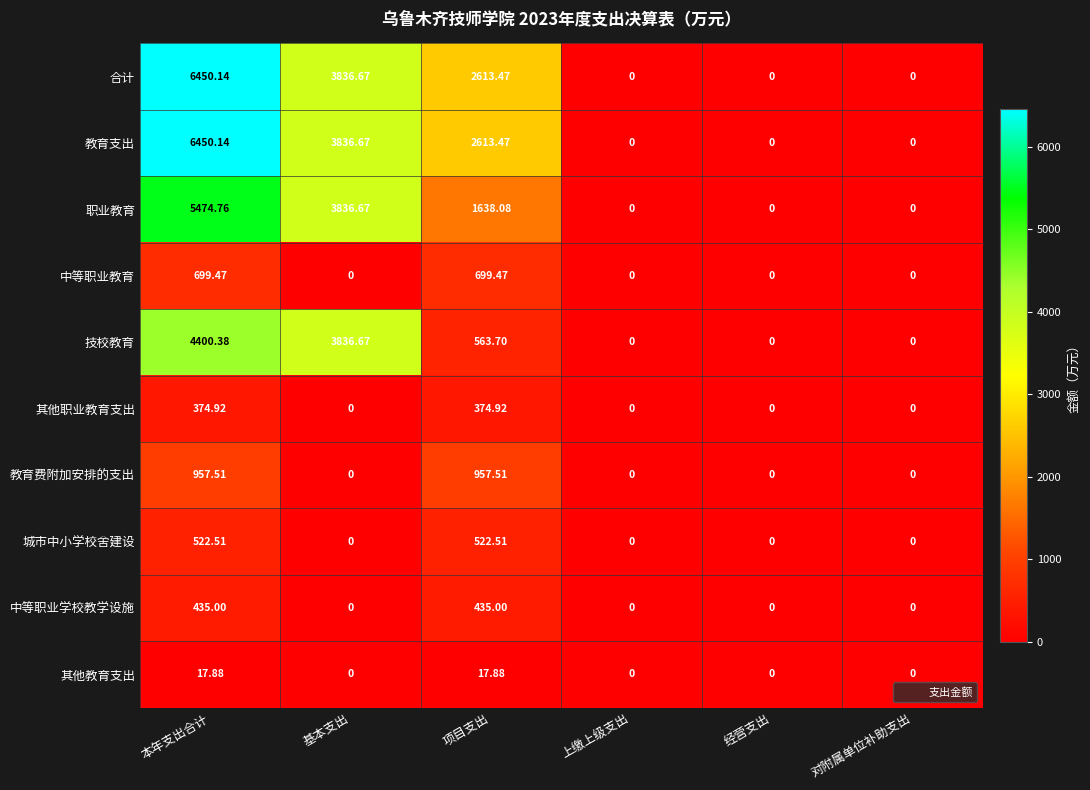

At which category is the sum across all series the highest?

本年支出合计